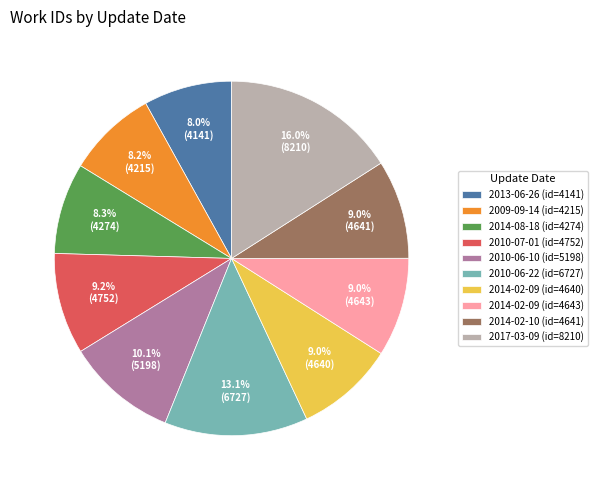

Which slice is the largest?

2017-03-09 (id=8210)